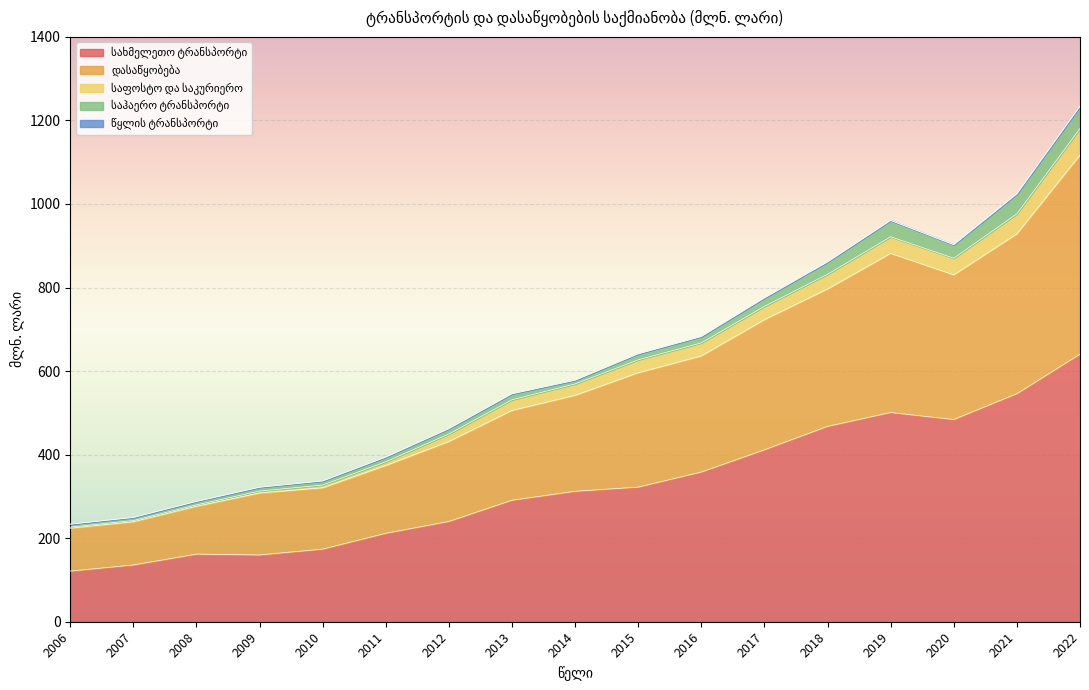

At which category is the sum across all series the highest?

2022